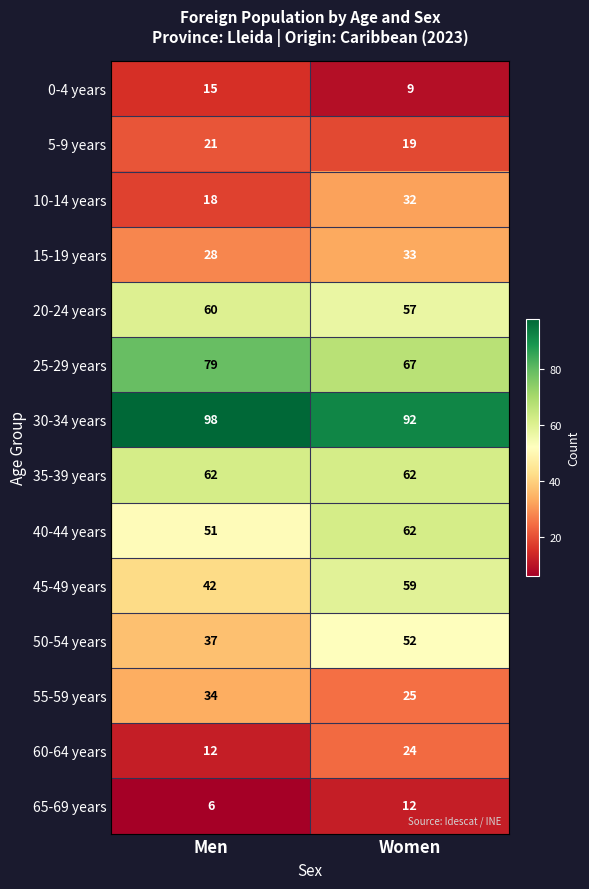

Reading left to right, transcribe all the data shown in this chart.

0-4 years: Men=15	Women=9
5-9 years: Men=21	Women=19
10-14 years: Men=18	Women=32
15-19 years: Men=28	Women=33
20-24 years: Men=60	Women=57
25-29 years: Men=79	Women=67
30-34 years: Men=98	Women=92
35-39 years: Men=62	Women=62
40-44 years: Men=51	Women=62
45-49 years: Men=42	Women=59
50-54 years: Men=37	Women=52
55-59 years: Men=34	Women=25
60-64 years: Men=12	Women=24
65-69 years: Men=6	Women=12